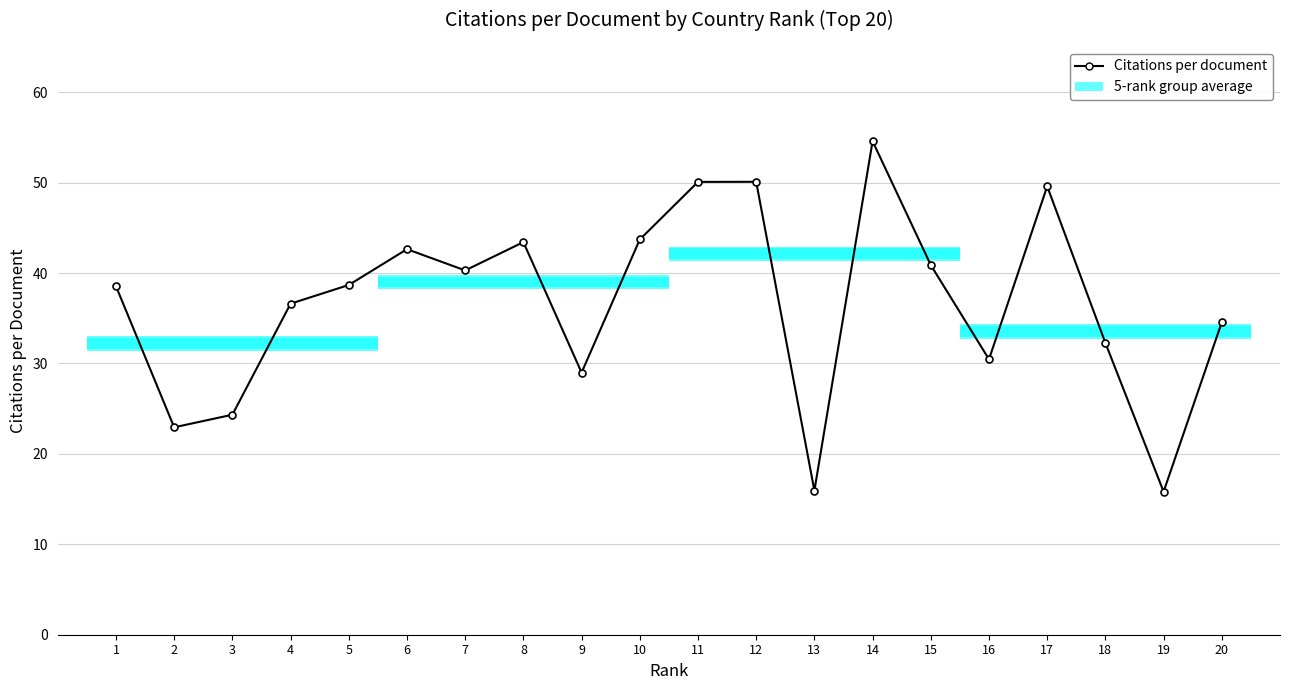

The value at 4 is 36.6. True or false?

True